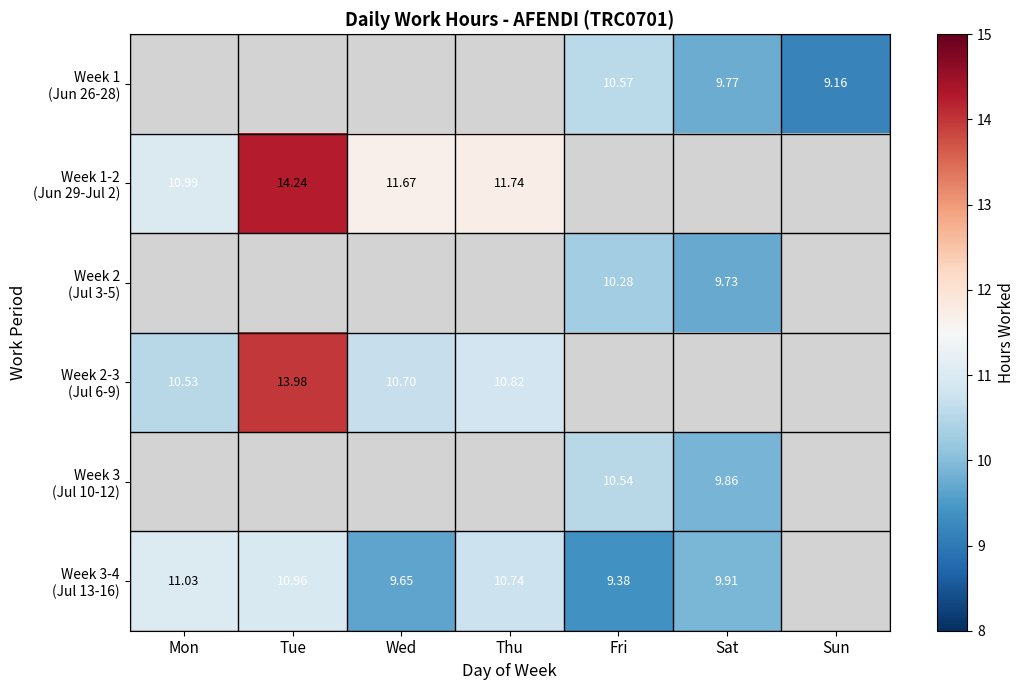

Which category has the highest value in the Week 3-4 (Jul 13-16) series?

Mon